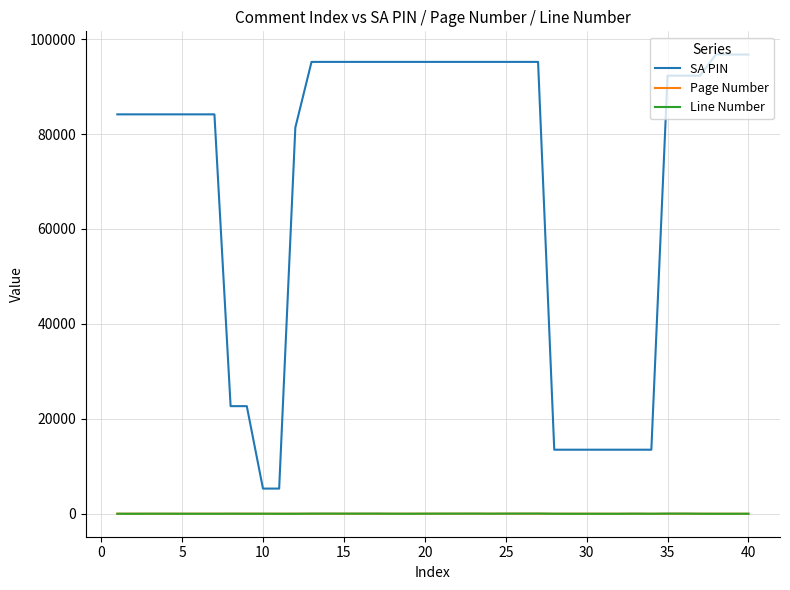

Which series has the largest total across all categories?

SA PIN